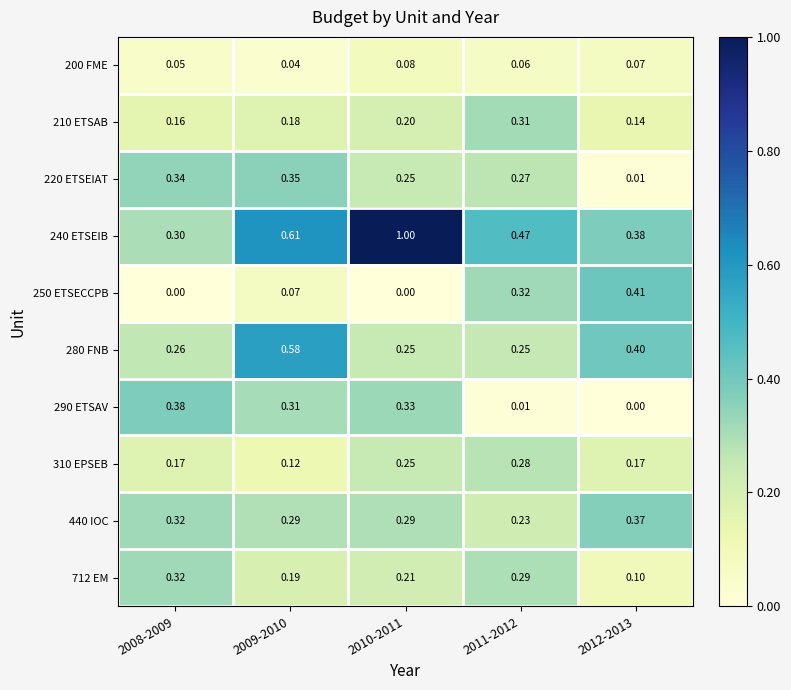

Is the value of 220 ETSEIAT at 2012-2013 greater than the value of 240 ETSEIB at 2011-2012?

No